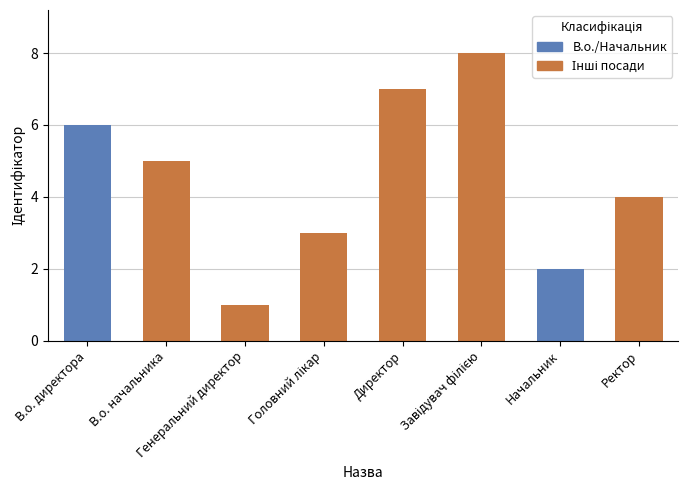

What is the sum of the values at Ректор and В.о. начальника?

9